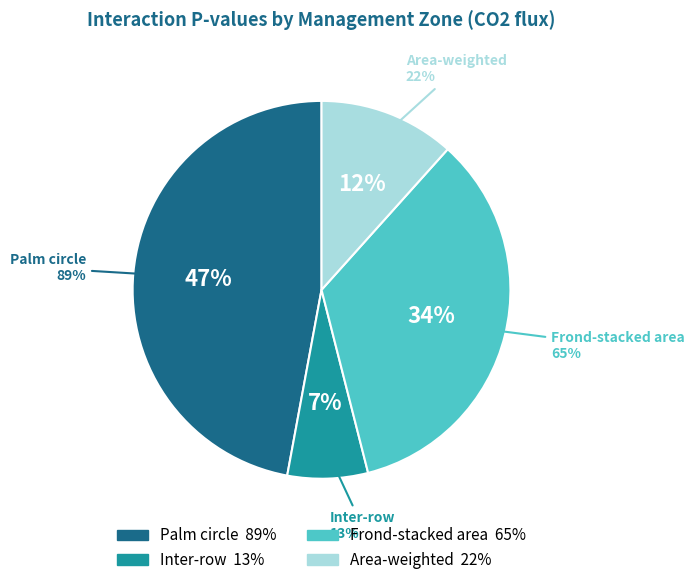

What is the smallest slice in the pie chart?

Inter-row